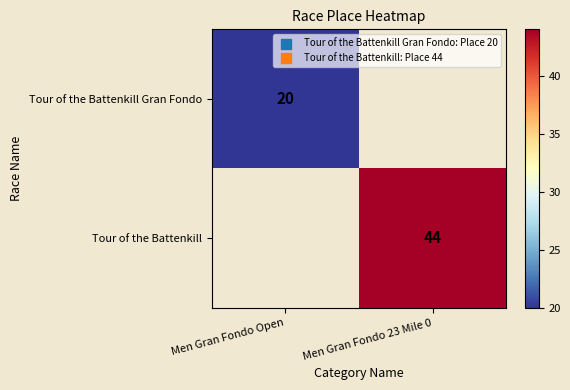

The Tour of the Battenkill series shows 30 at Men Gran Fondo 23 Mile 0. True or false?

False